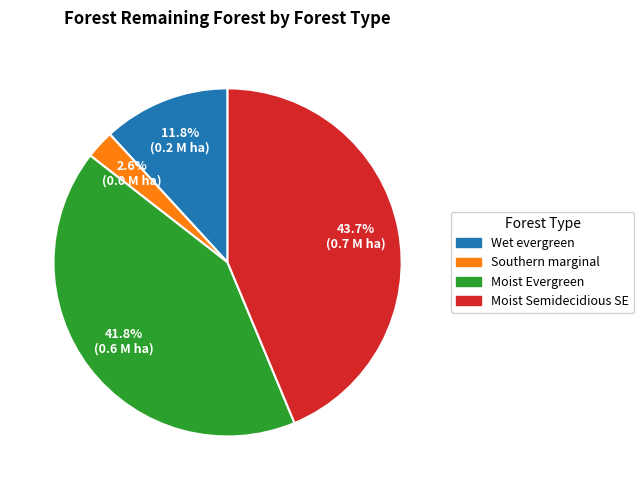

To the nearest percent, what is the average slice percentage?

25%